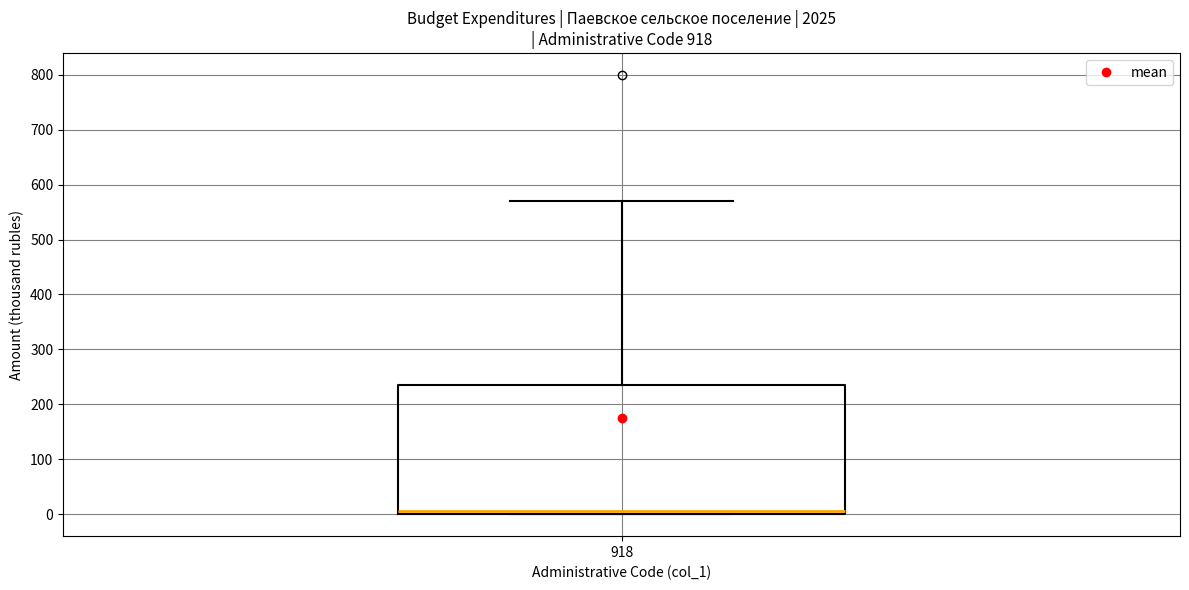

Read this box plot against the y-axis: the position of the median line, the range covered by the box, and the ends of both whiskers. The values are not printed on the chart, so give them approximately, as read against the axis.

median 10, box 0 to 240, whiskers 0 to 570